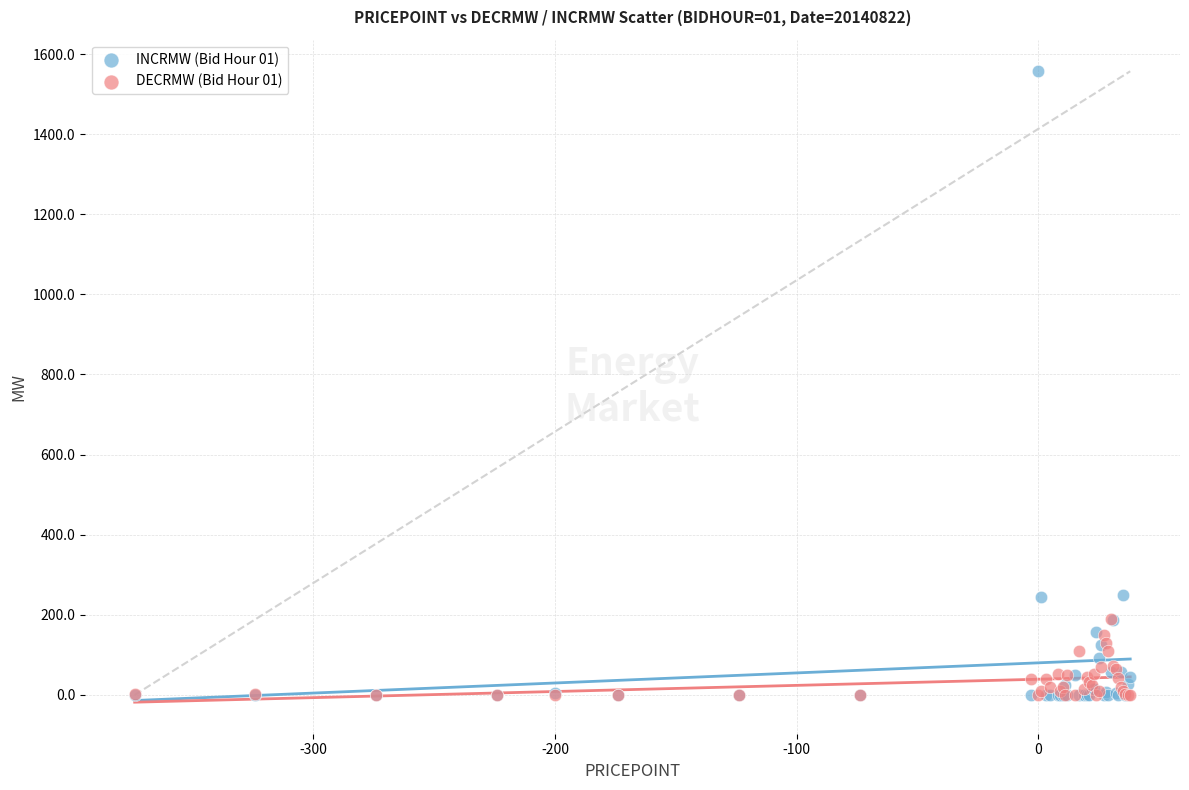

What are all the series names shown in the legend?

INCRMW (Bid Hour 01), DECRMW (Bid Hour 01)